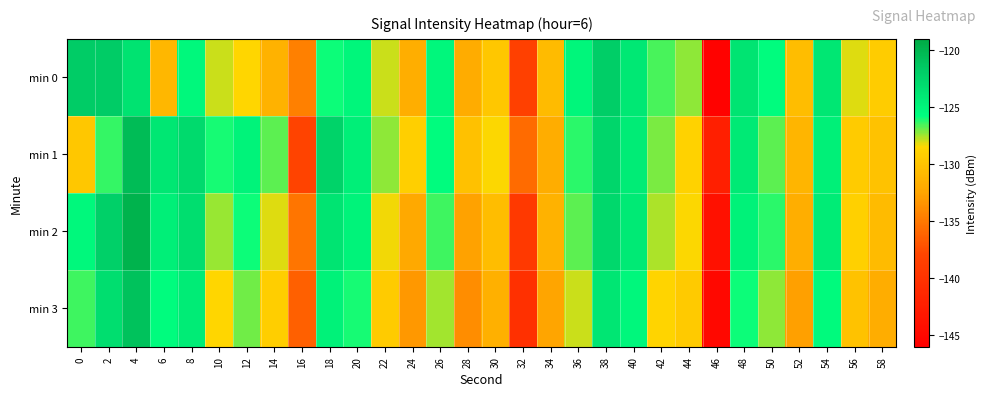

Count the number of data series in this chart.

4